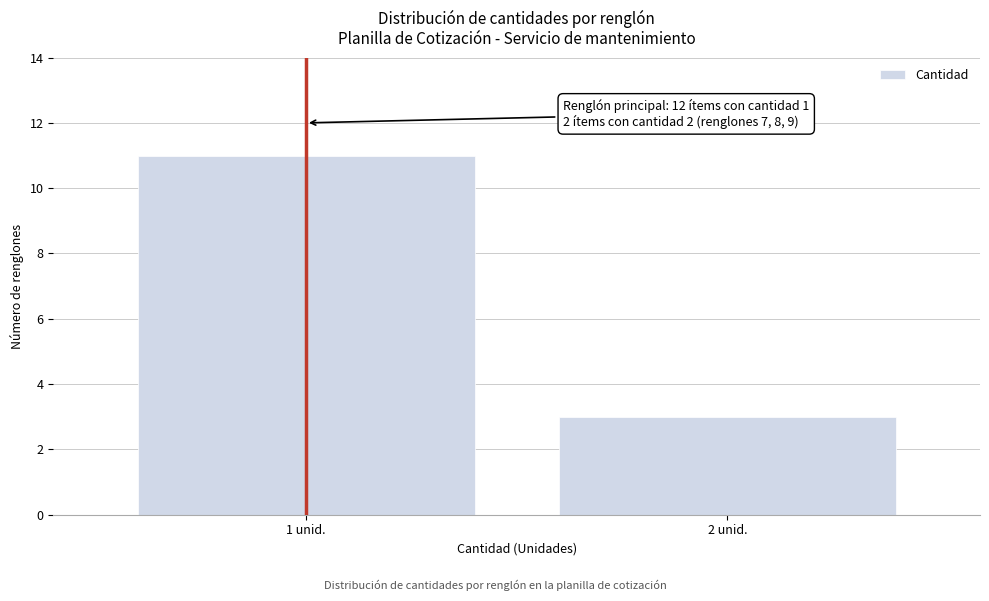

Reading right to left, extract all data points from this chart.

2 unid.=3	1 unid.=11